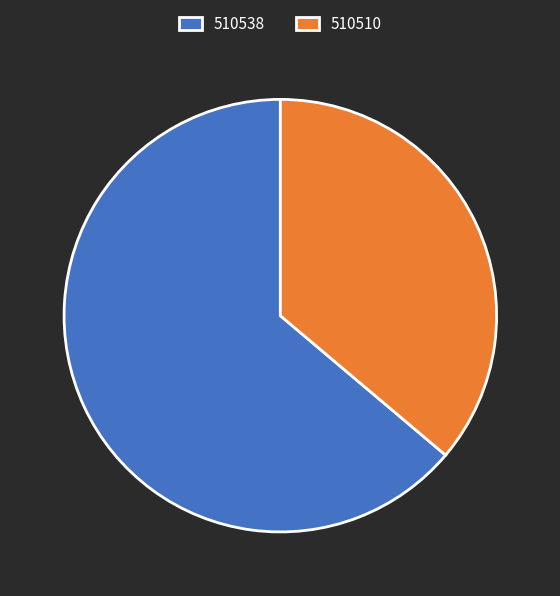

Count the number of slices in the pie.

2